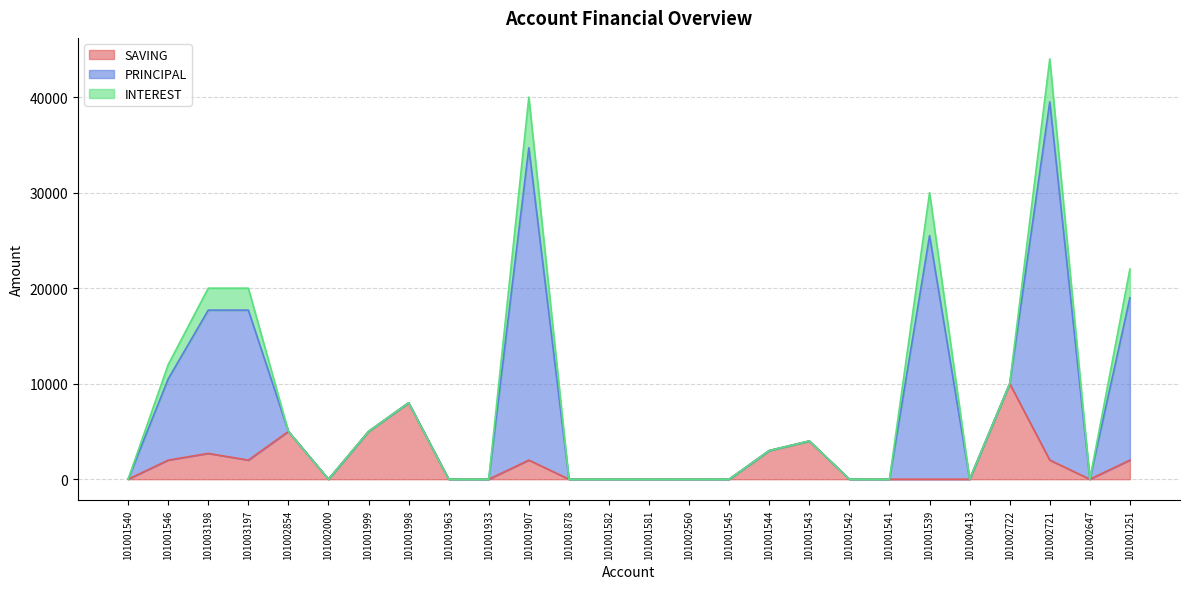

Count the number of data series in this chart.

3